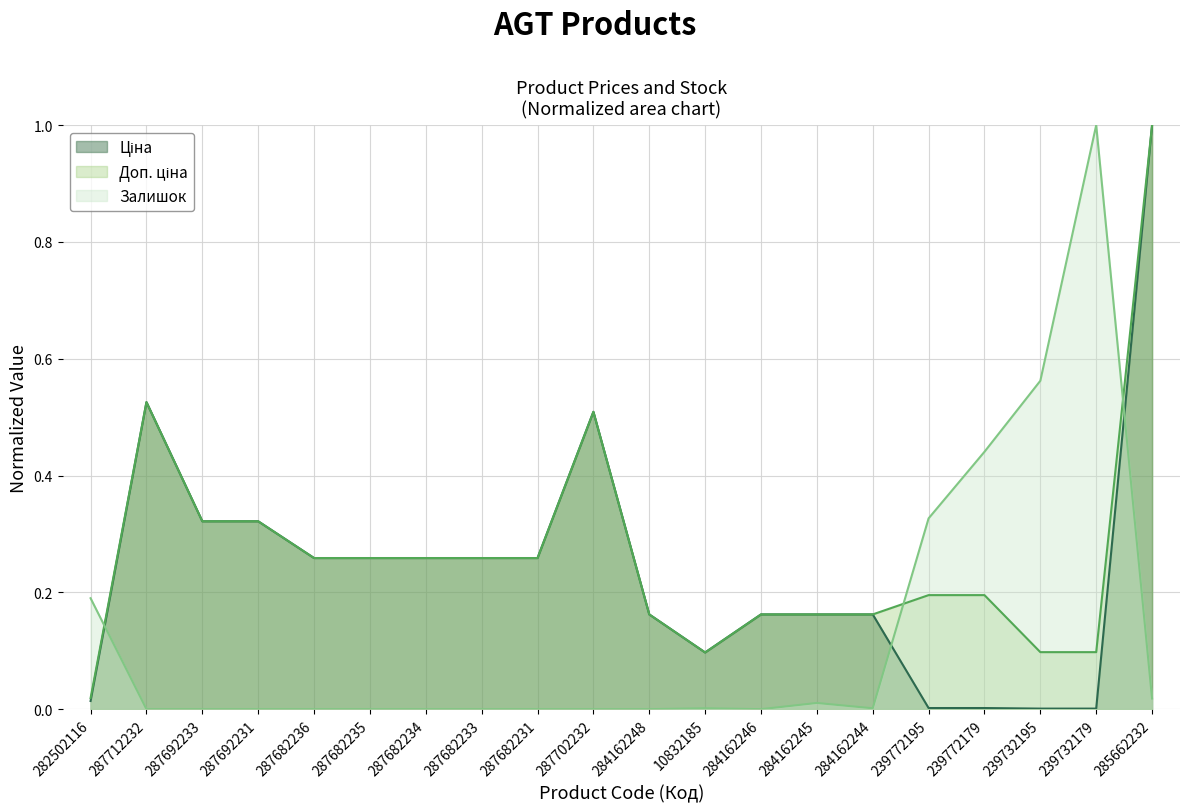

Is the value of Доп. ціна at 287692231 greater than the value of Залишок at 239772195?

No